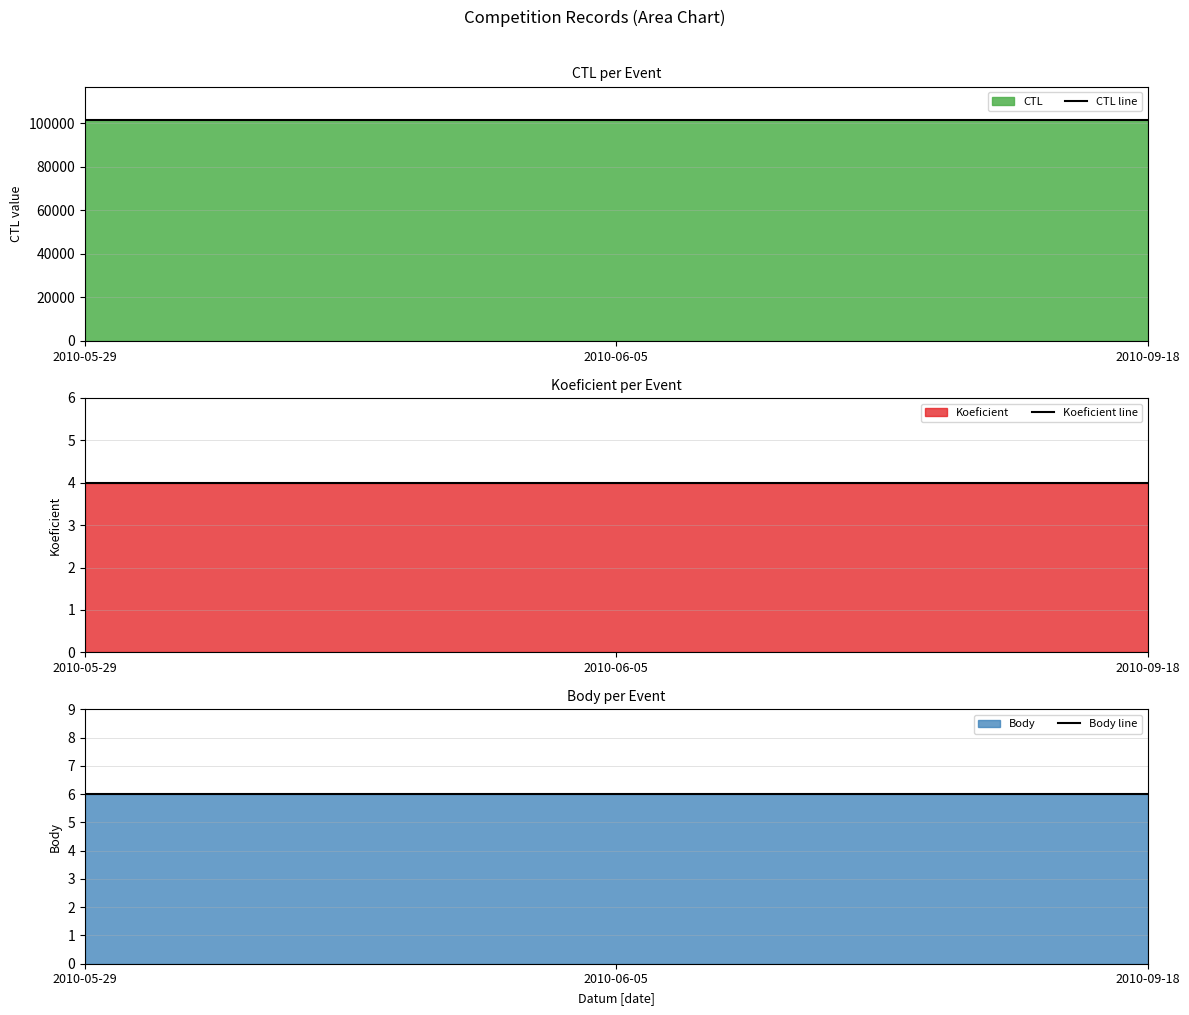

Between 2010-09-18 and 2010-05-29, which is larger?

2010-09-18